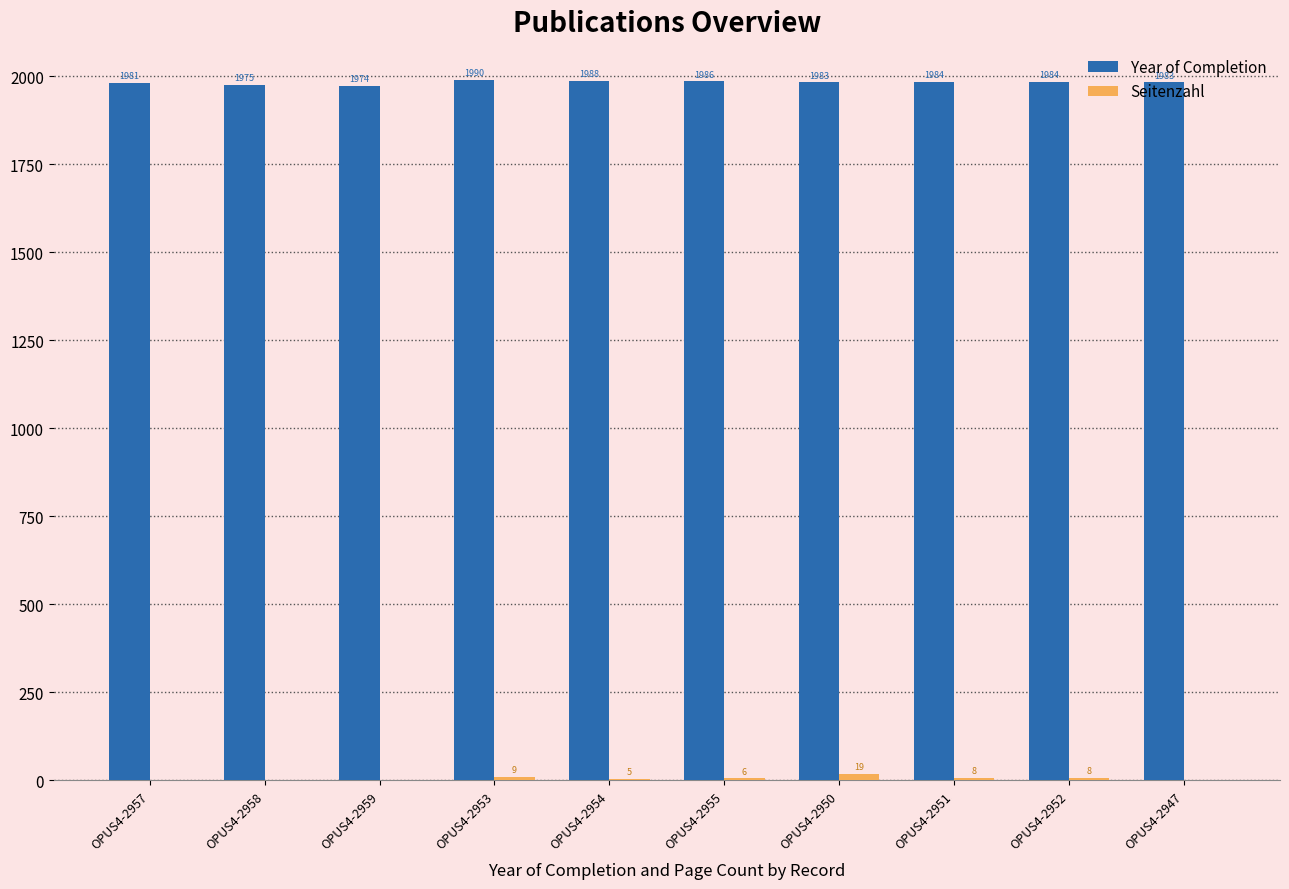

What is the sum of the Year of Completion values at OPUS4-2953 and OPUS4-2947?

3973